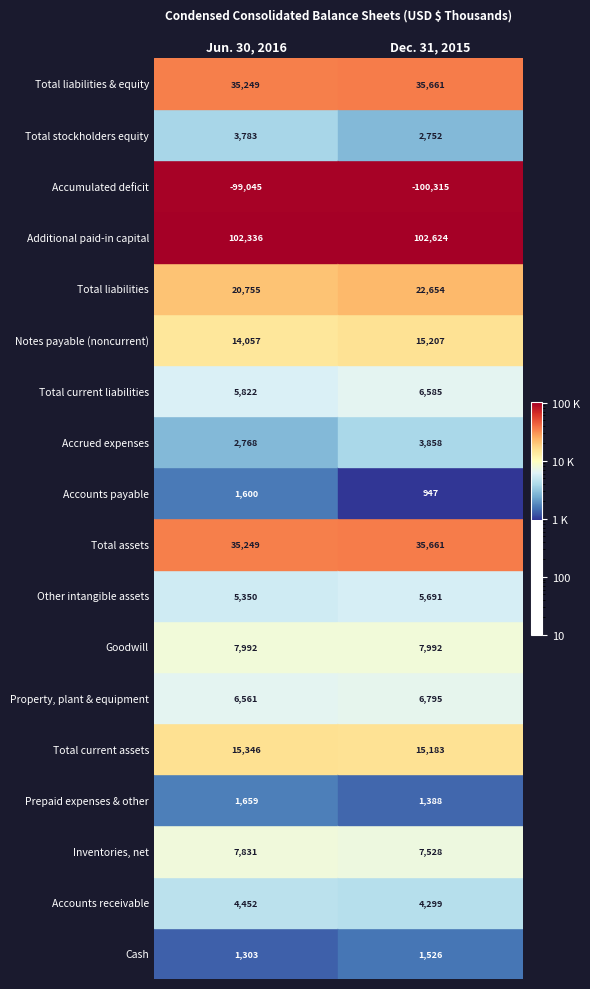

Reading left to right, list all the values displayed in this chart.

Jun. 30, 2016: 1303	4452	7831	1659	15346	6561	7992	5350	35249	1600	2768	5822	14057	20755	102336	-99045	3783	35249
Dec. 31, 2015: 1526	4299	7528	1388	15183	6795	7992	5691	35661	947	3858	6585	15207	22654	102624	-100315	2752	35661